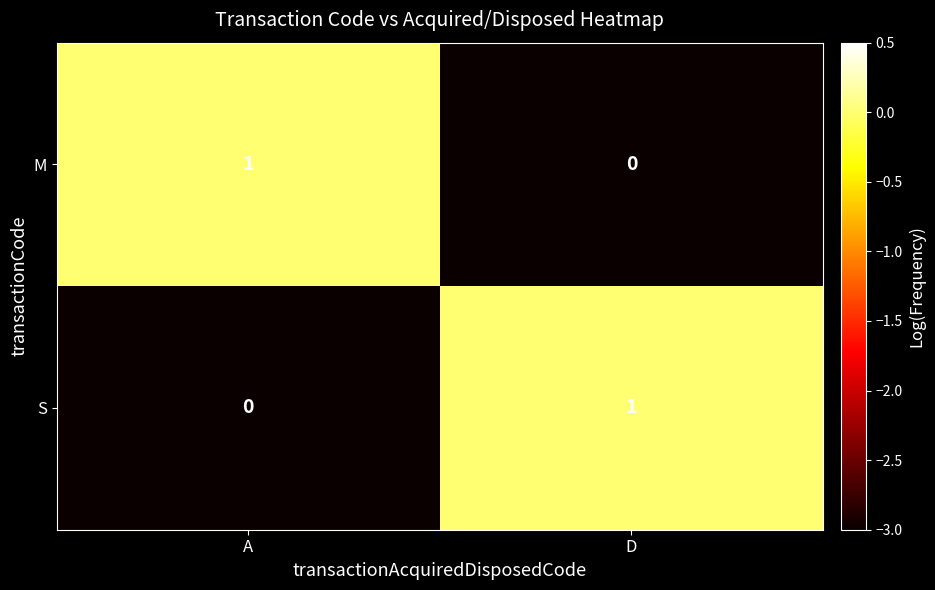

How many categories are shown in the chart?

2